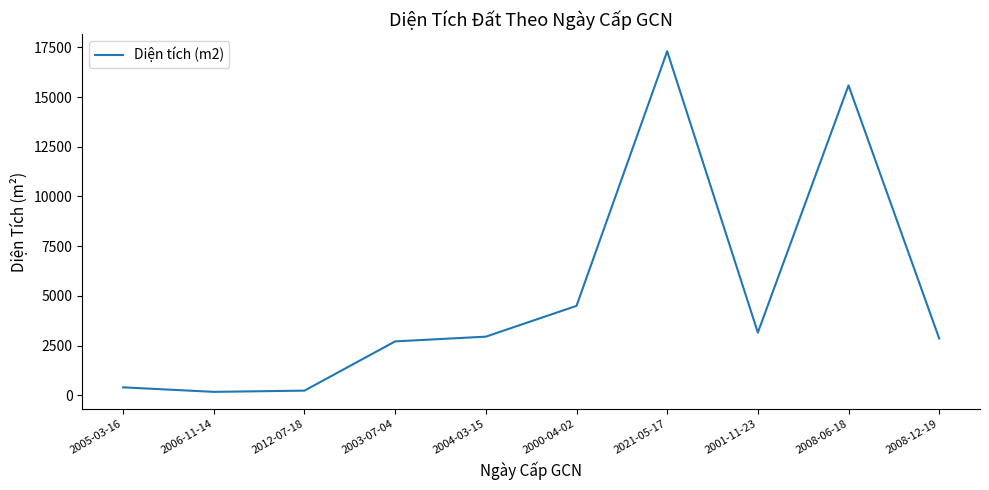

The value at 2003-07-04 is 4673. True or false?

False